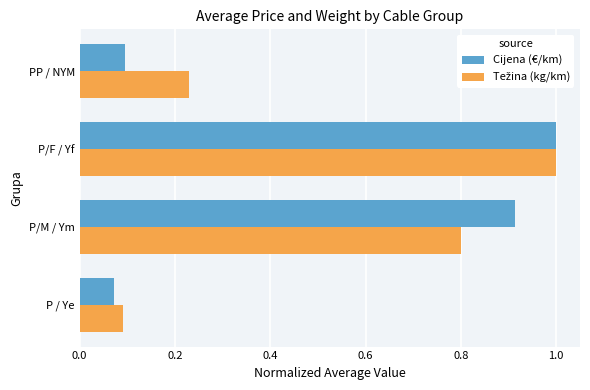

At which label is Cijena (€/km) closest to 0?

P / Ye